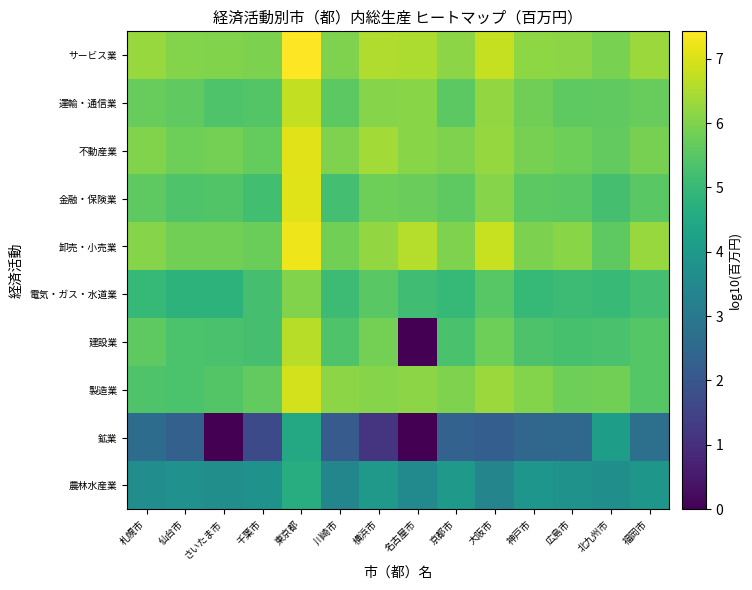

Rank the series at 東京都 from highest to lowest value.

サービス業, 卸売・小売業, 不動産業, 金融・保険業, 製造業, 運輸・通信業, 建設業, 電気・ガス・水道業, 農林水産業, 鉱業